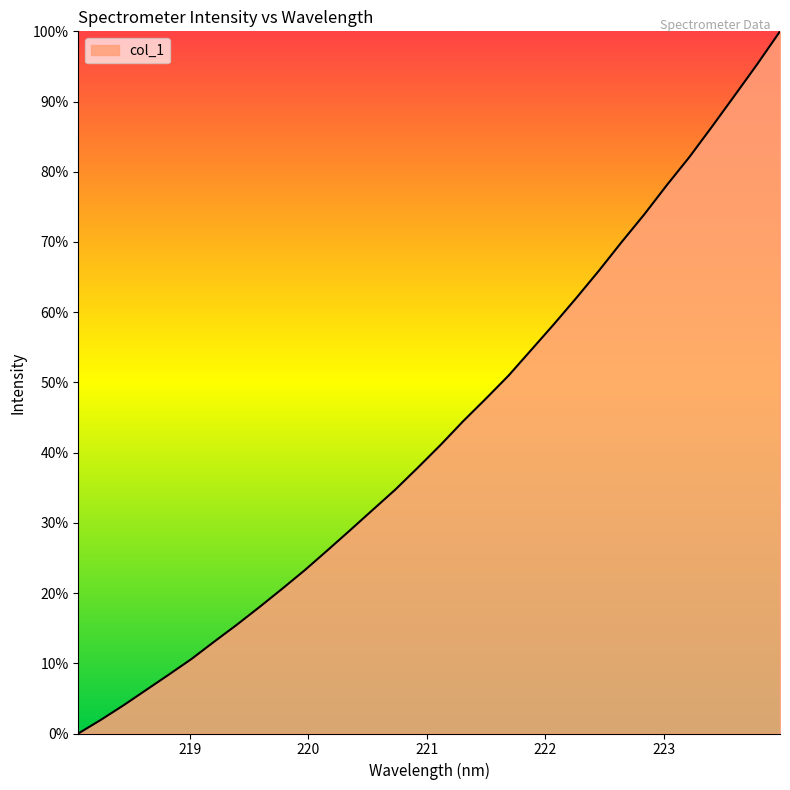

What is the difference between the maximum and minimum values?

100.0